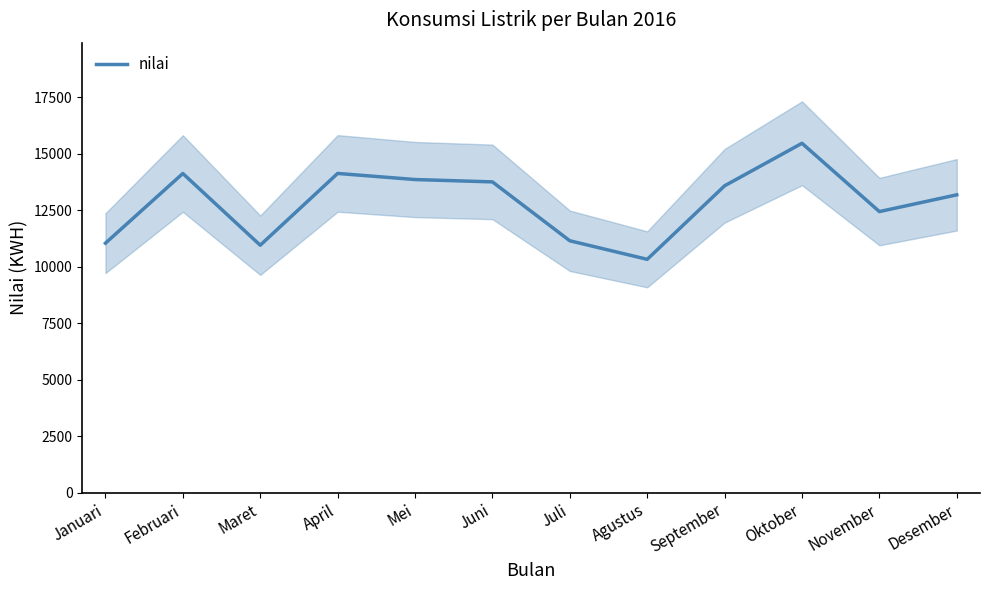

What position from the right is April?

9